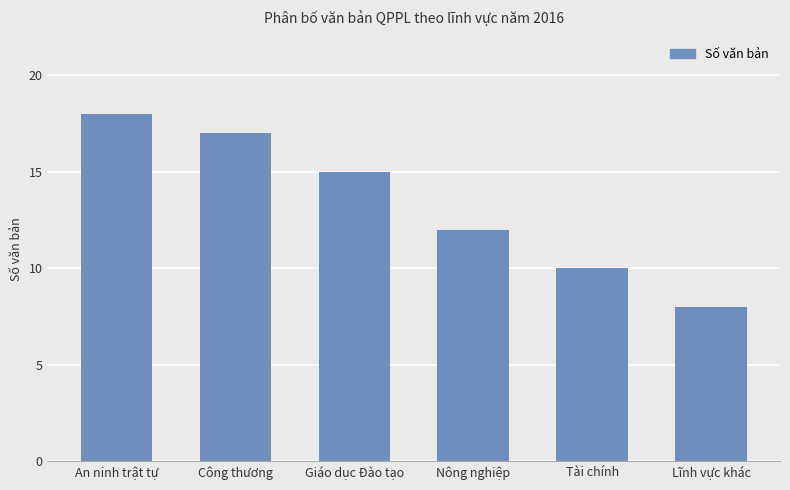

True or false: the data shows 18 at An ninh trật tự.

True